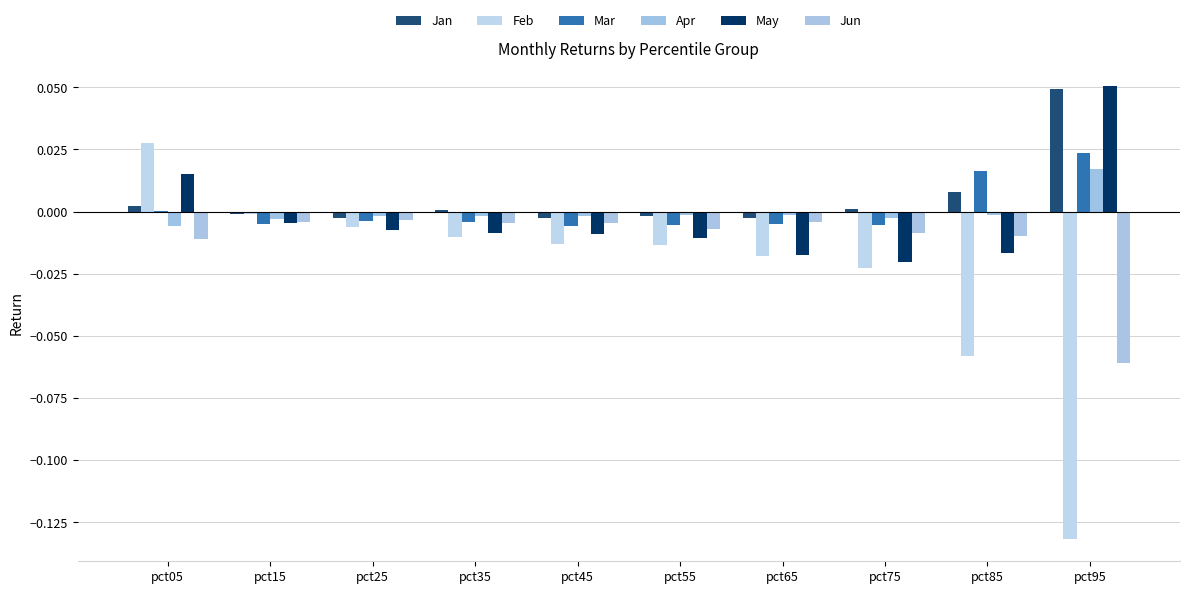

How many categories are shown in the chart?

10